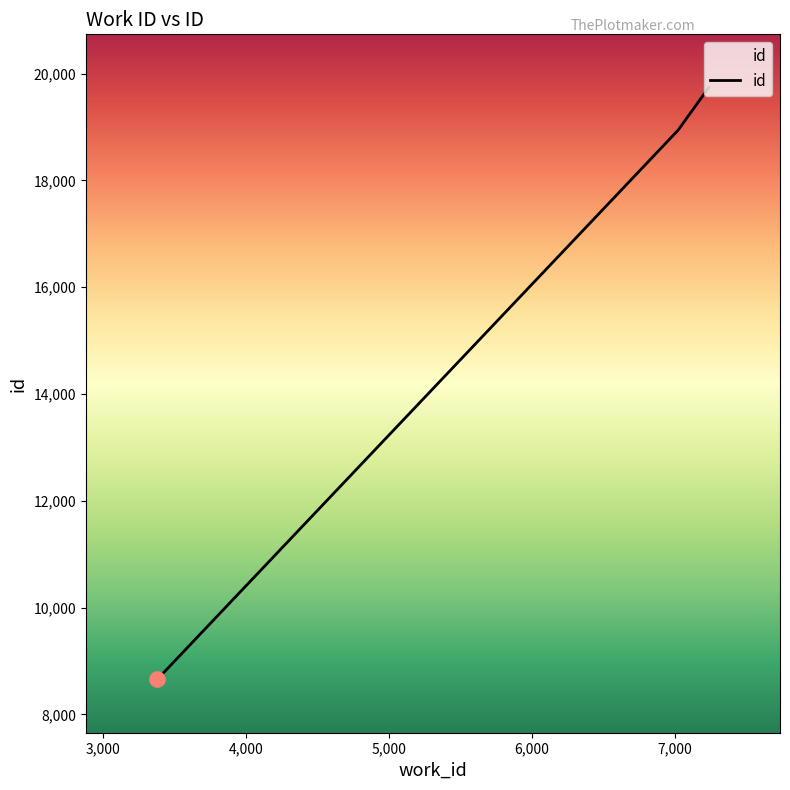

What is the smallest value displayed?

8658